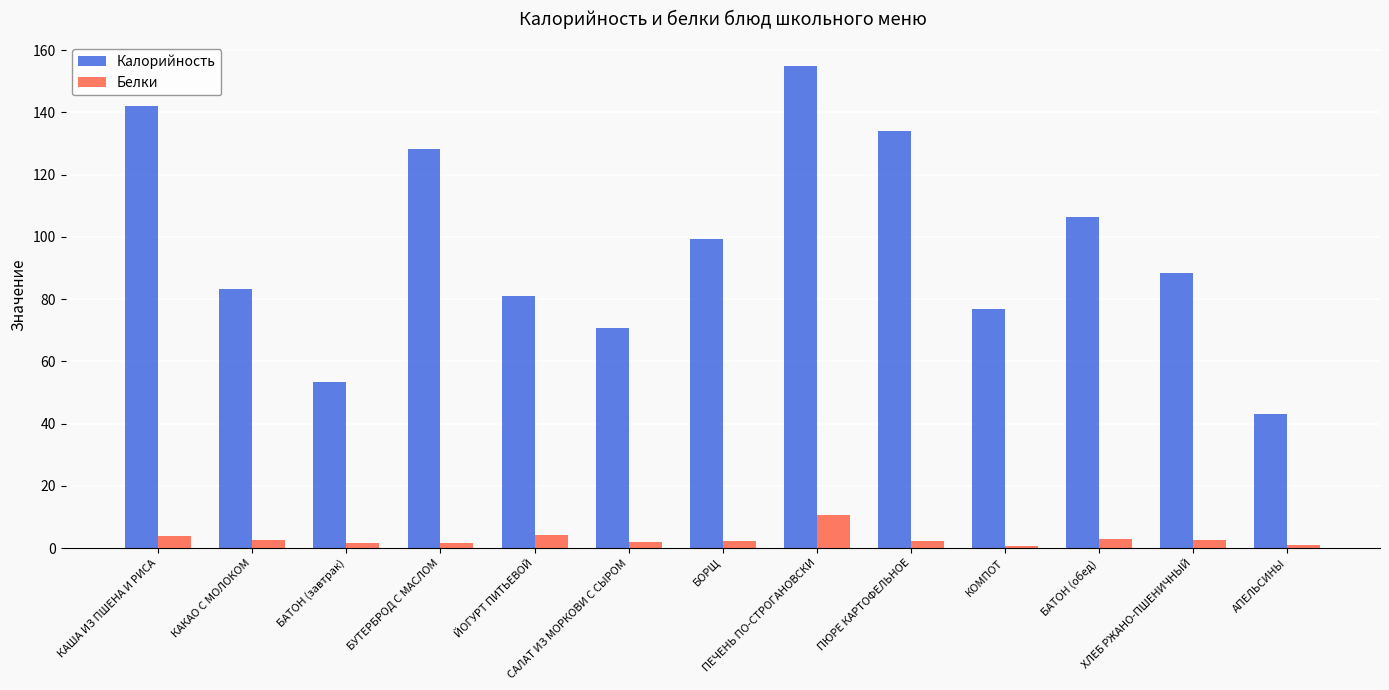

What is the difference between the Калорийность values at ЙОГУРТ ПИТЬЕВОЙ and БУТЕРБРОД С МАСЛОМ?

47.3